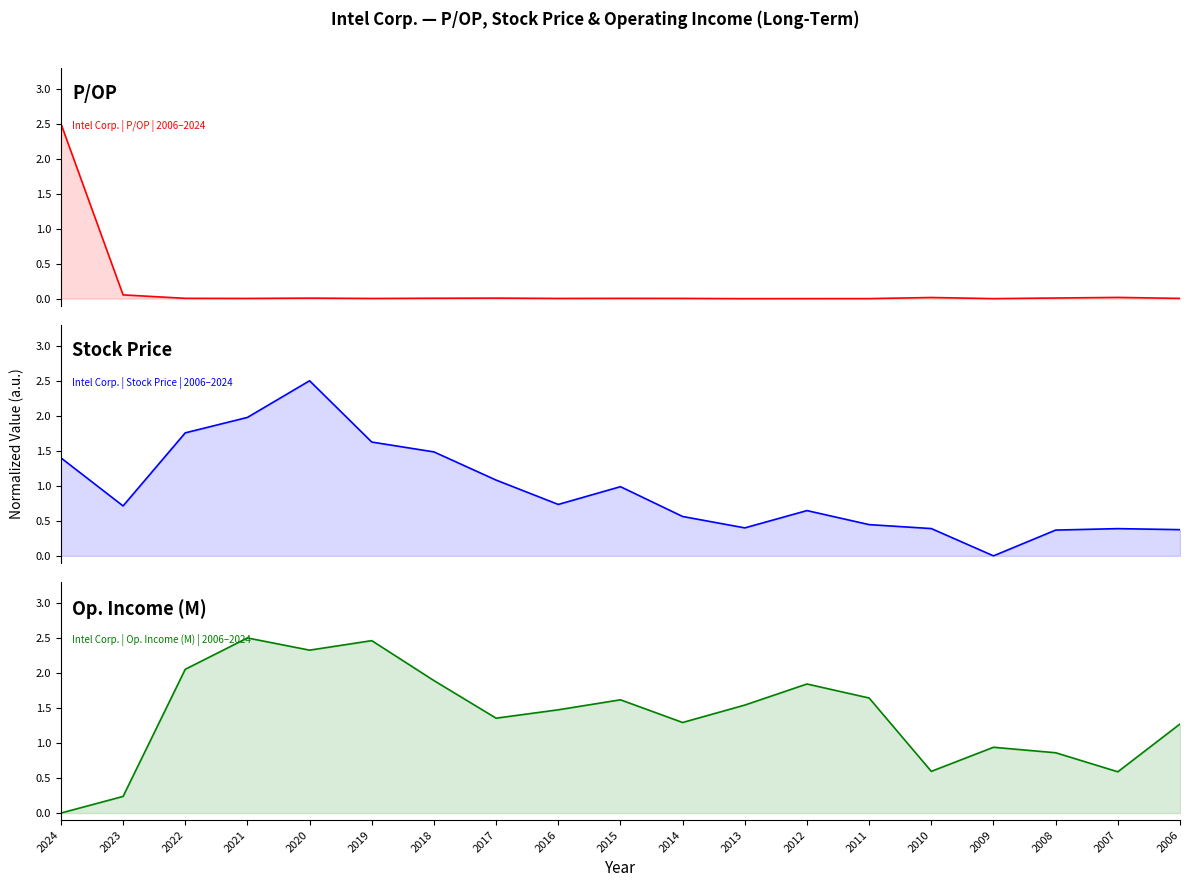

What is the value of the Stock Price point at the 1st from the left?

1.4